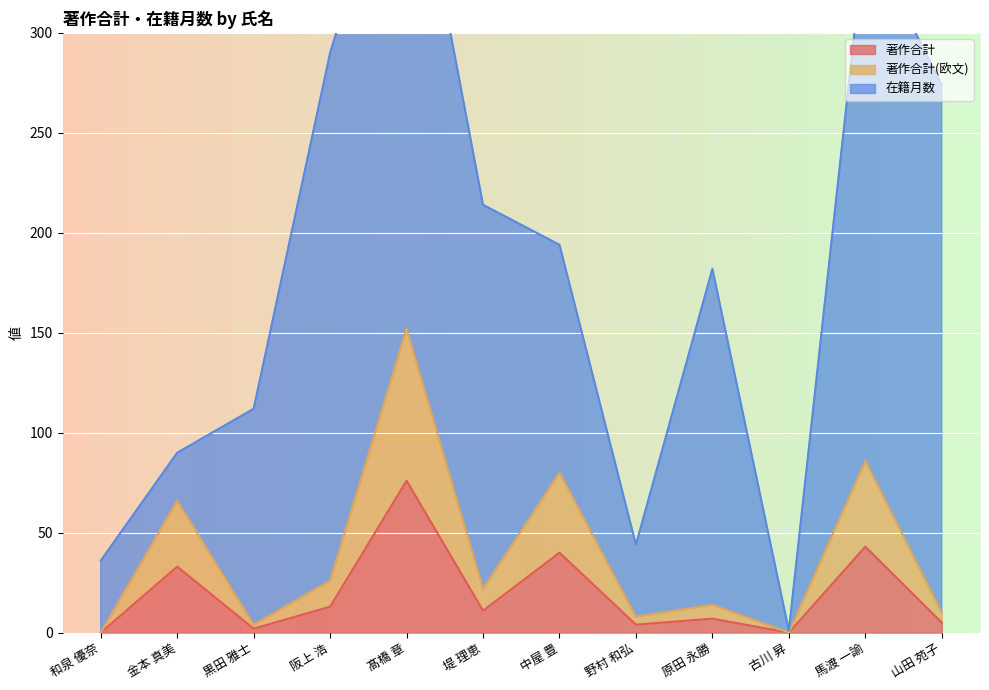

Which category has the lowest value in the 著作合計 series?

和泉 優奈